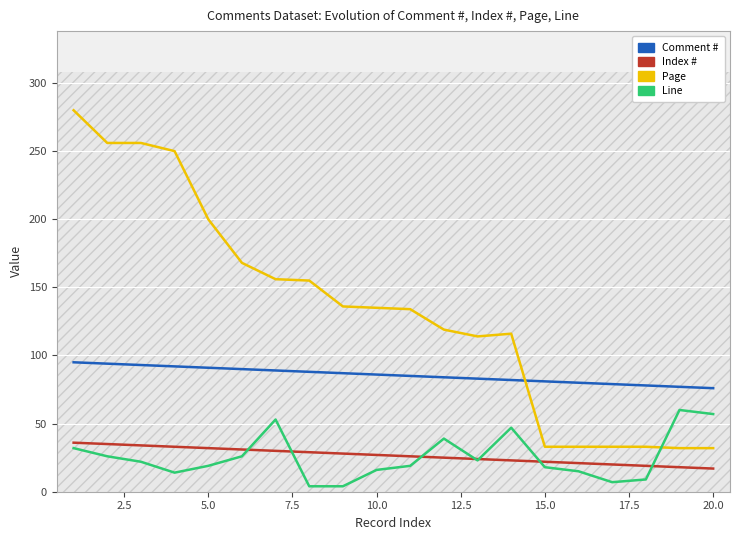

How many data points does each series have?

20